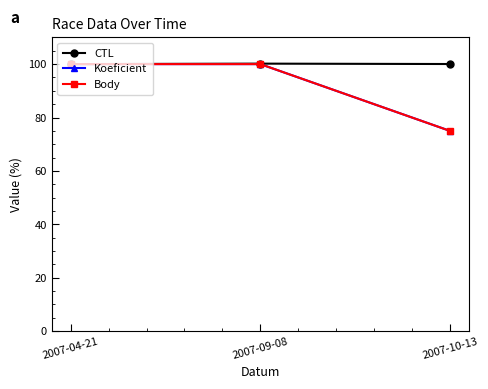

List the labels in order of Body value, largest first.

2007-04-21, 2007-09-08, 2007-10-13